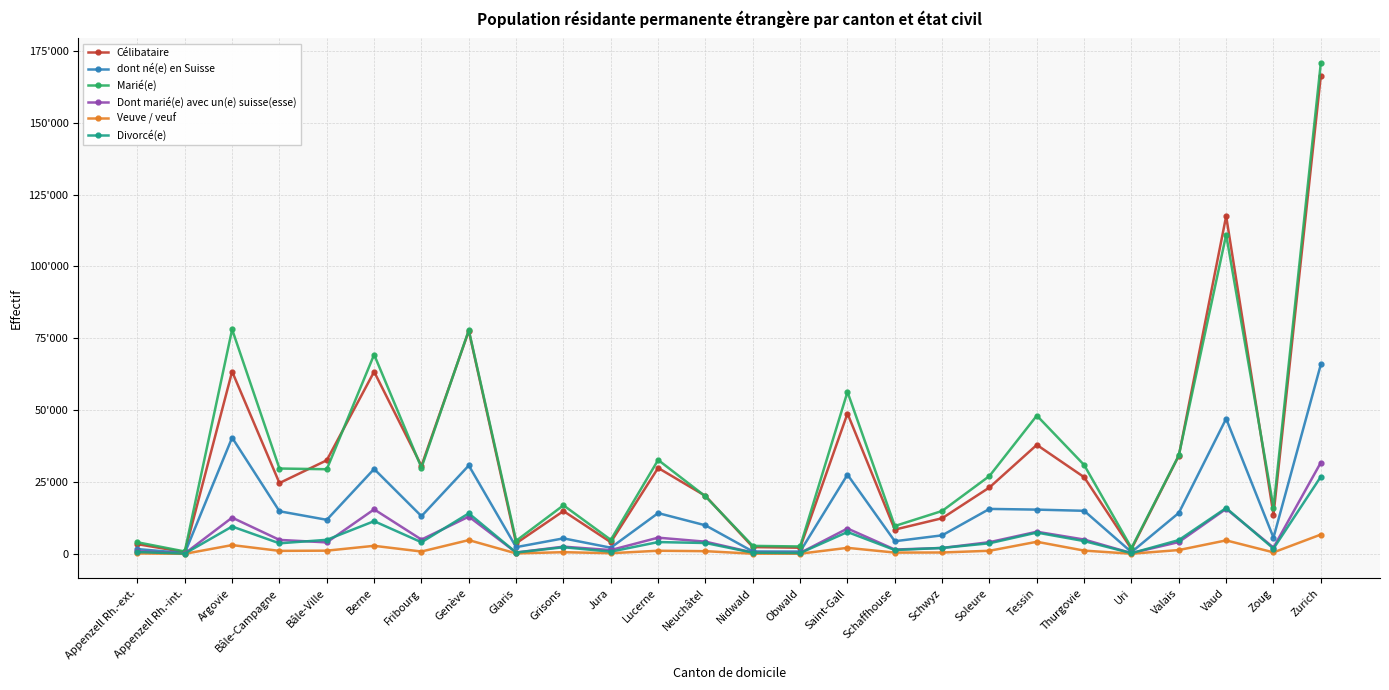

What is the difference between the maximum and second lowest values in the Divorcé(e) series?

26615